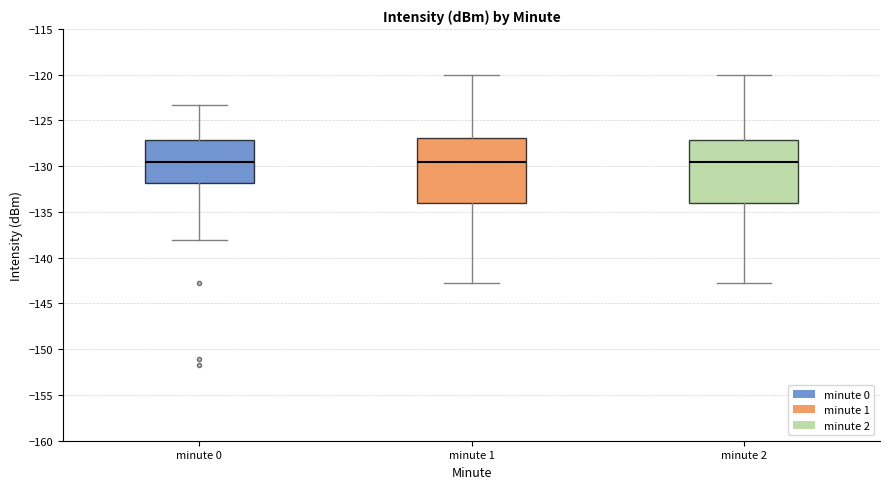

Reading left to right, read every box against the y-axis: the position of its median line, the range the box covers, and the ends of its whiskers. The values are not printed on the chart, so give them approximately, as read against the axis.

minute 0: median -129.5, box -132.0 to -127.0, whiskers -138.0 to -123.5
minute 1: median -129.5, box -134.0 to -127.0, whiskers -143.0 to -120.0
minute 2: median -129.5, box -134.0 to -127.0, whiskers -143.0 to -120.0